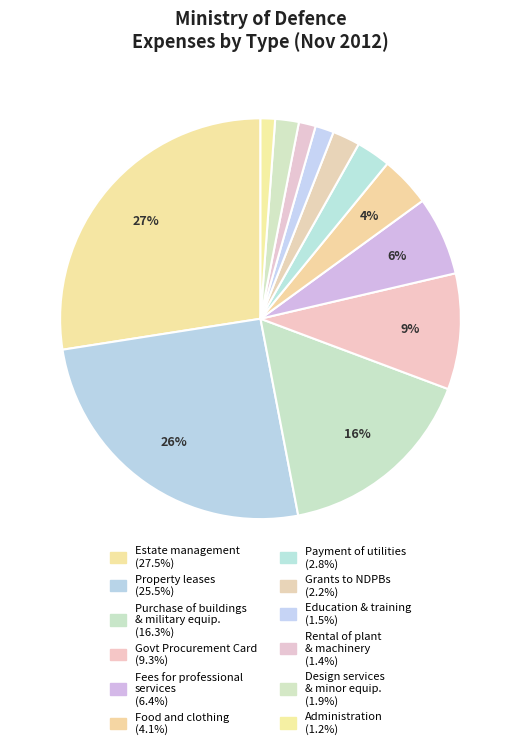

How many slices are in this pie chart?

12